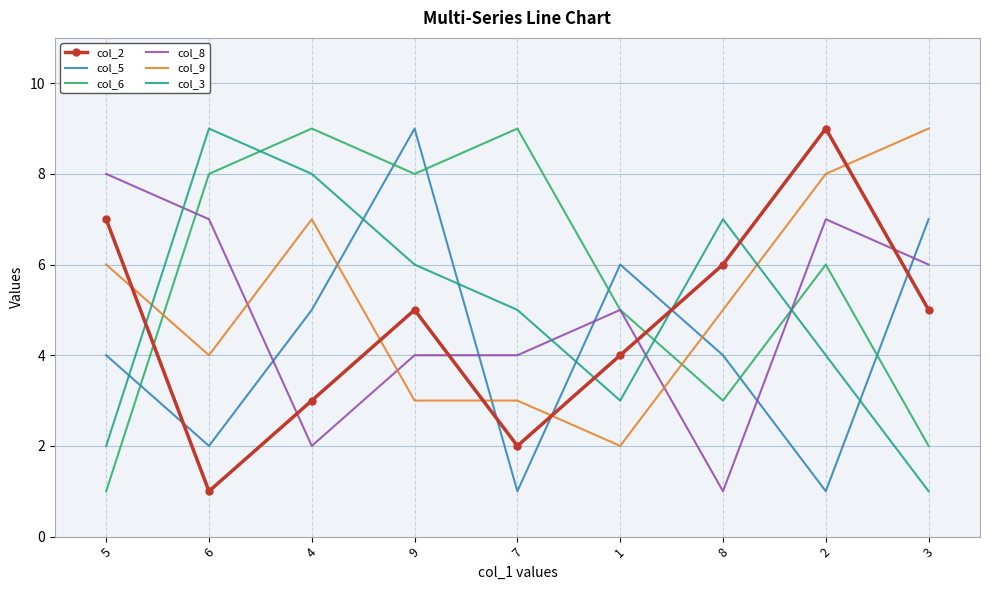

What is the greatest value displayed?

9